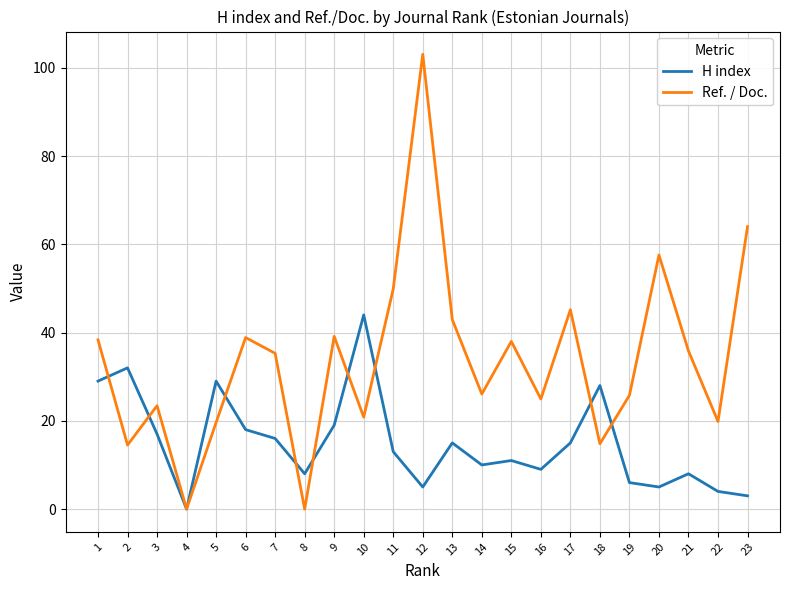

What is the maximum value shown in the chart?

103.1